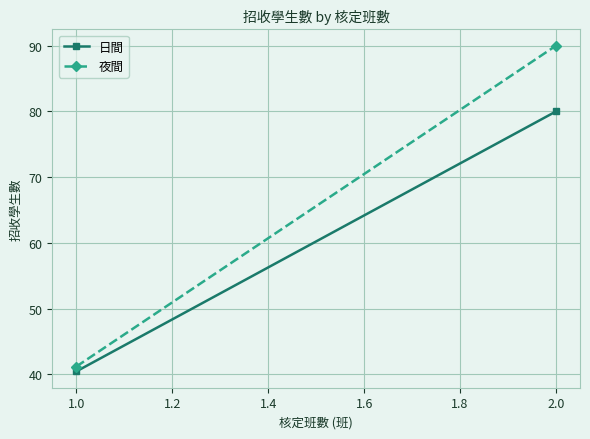

At how many categories does at least one series exceed 83?

1